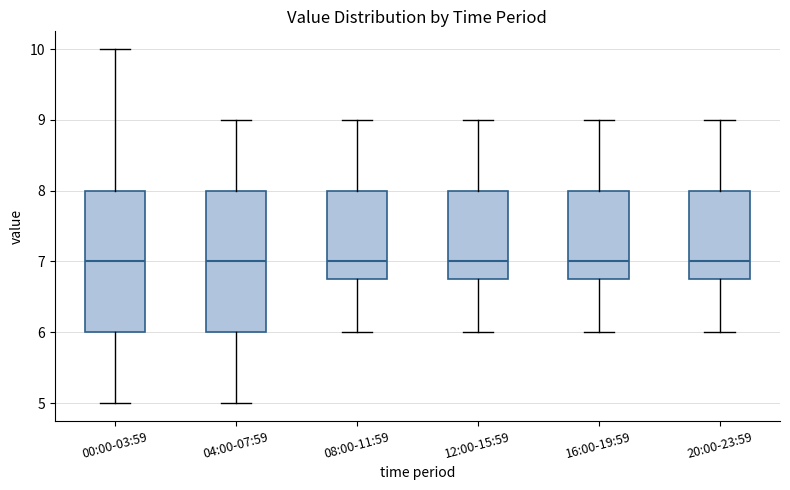

Where does the upper whisker of the box for 20:00-23:59 end on the y-axis? The values are not printed on the chart, so give them approximately, as read against the axis.

9.0